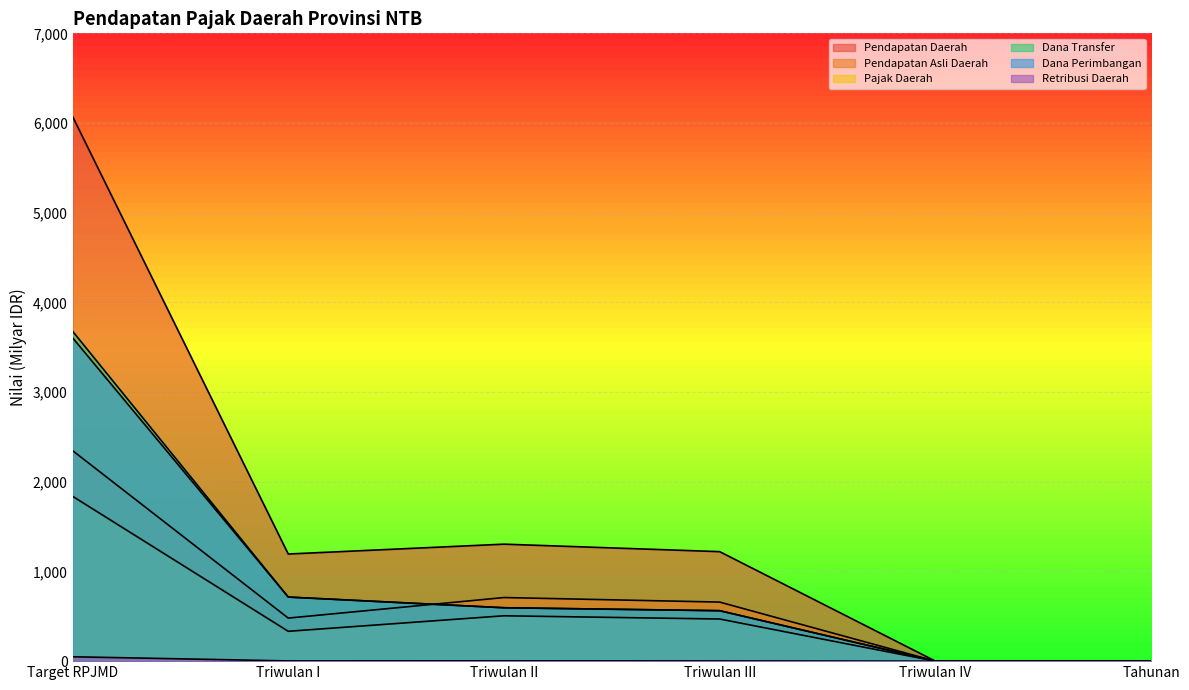

What is the difference between the highest and lowest values at Triwulan III?

1218.6